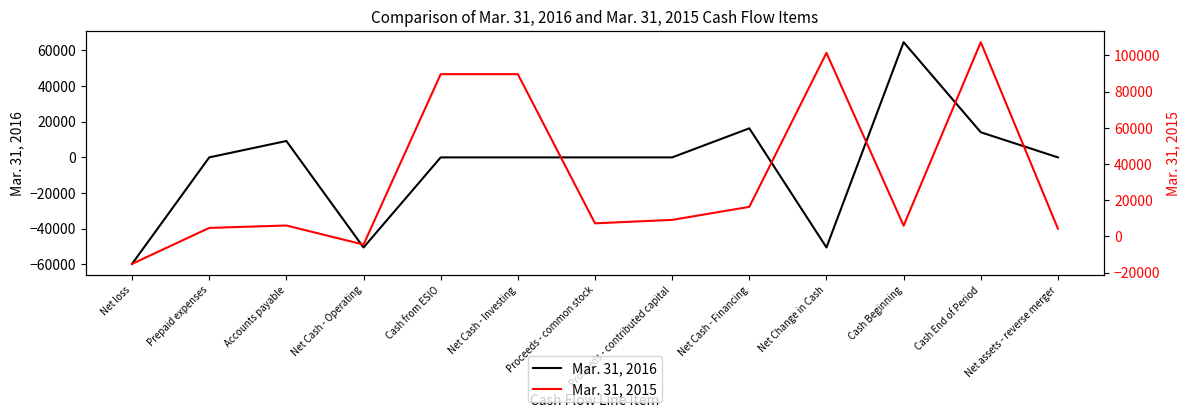

At Proceeds - contributed capital, list the series in order from smallest to largest.

Mar. 31, 2016, Mar. 31, 2015